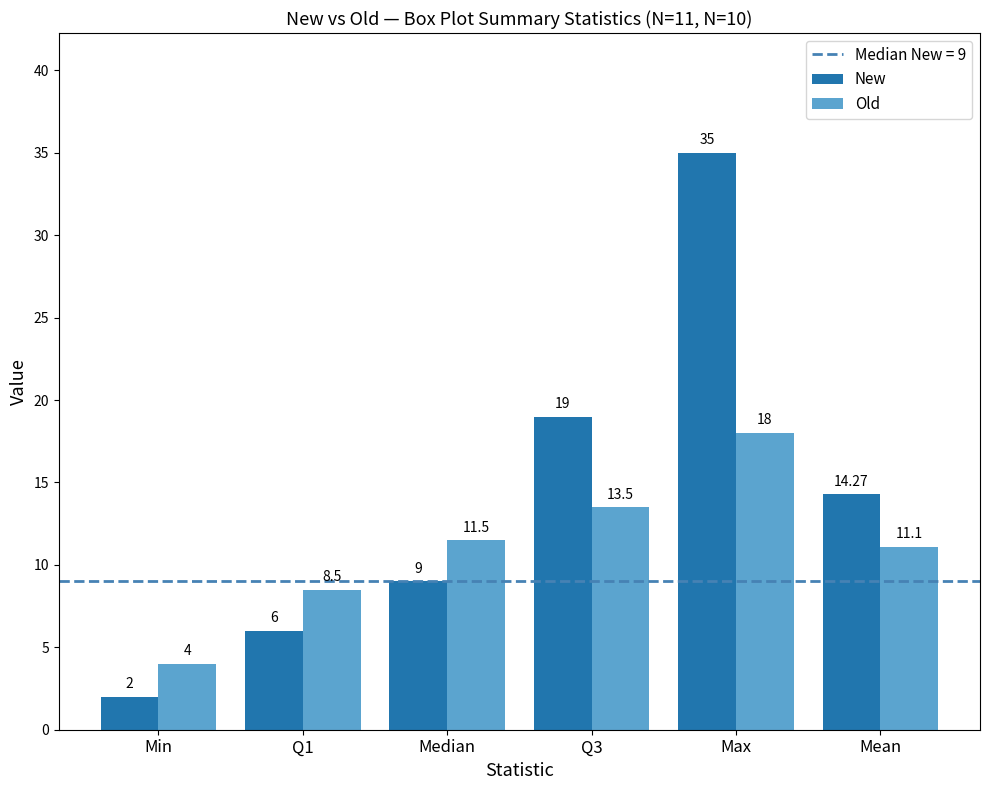

Read the New value at Mean.

14.3